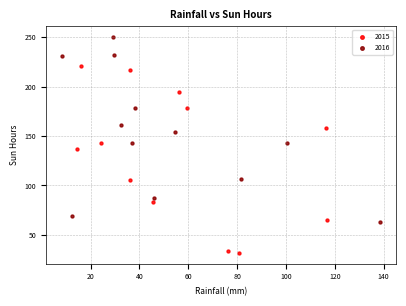

Which series reaches the minimum Y coordinate?

2015